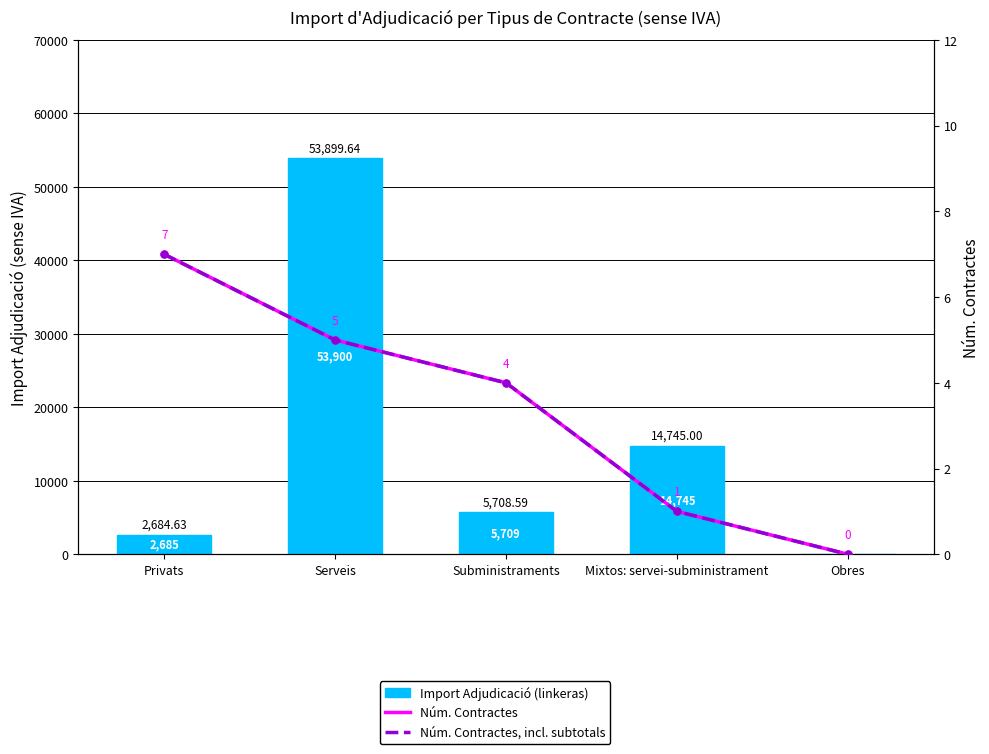

What is the sum of all Núm. Contractes (incl.) values?

17.0